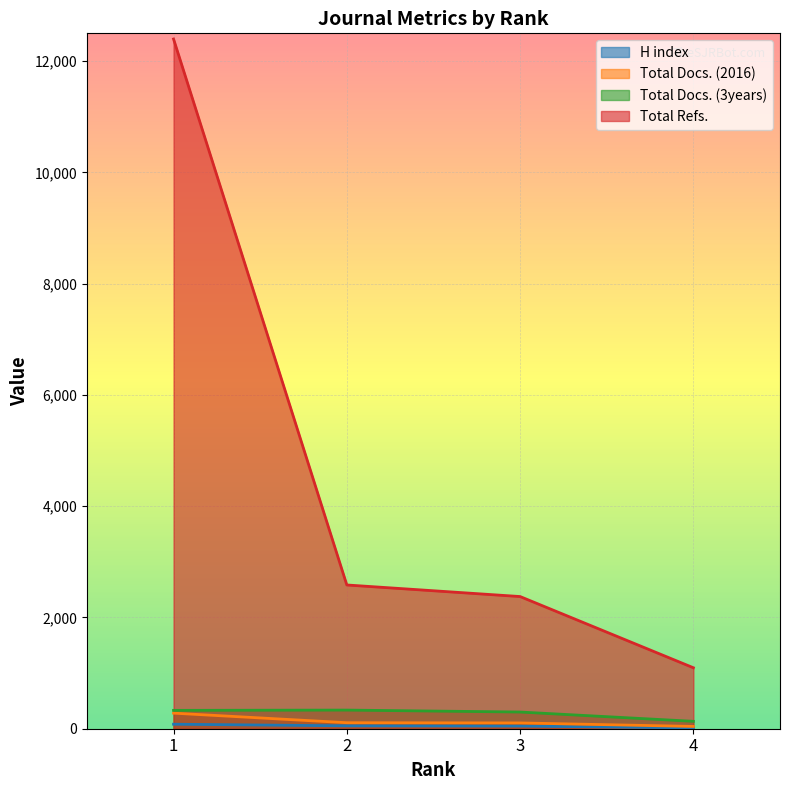

How many values in the Total Docs. (3years) series are below 330?

2